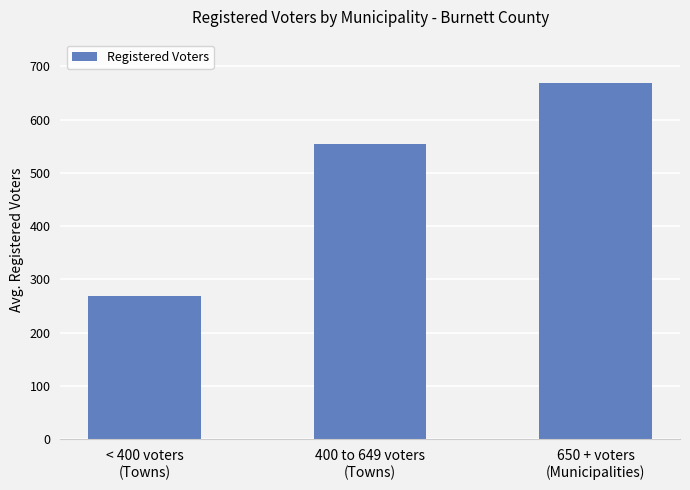

What is the sum of the values at < 400 voters
(Towns) and 650 + voters
(Municipalities)?

938